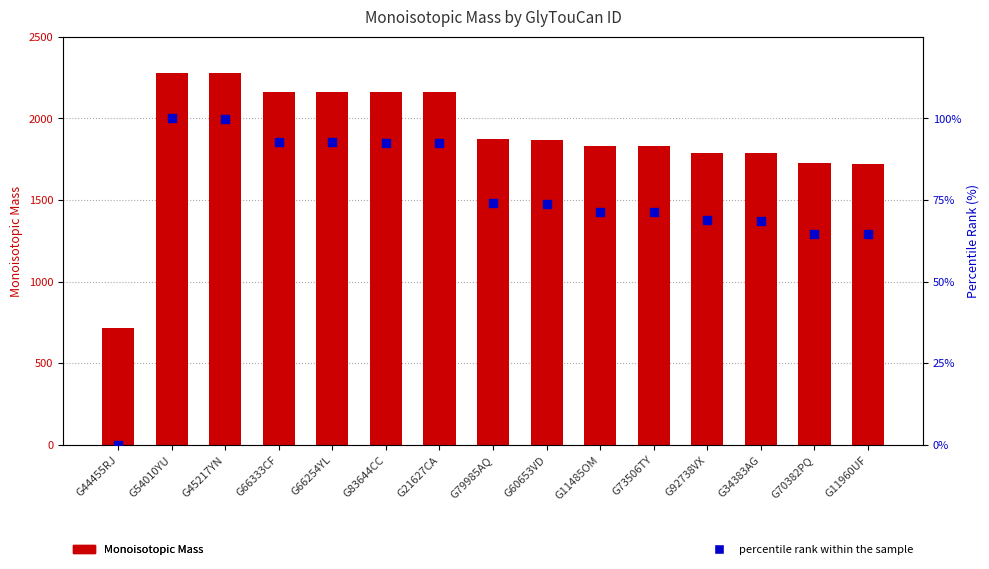

At how many categories does at least one series exceed 1619?

14